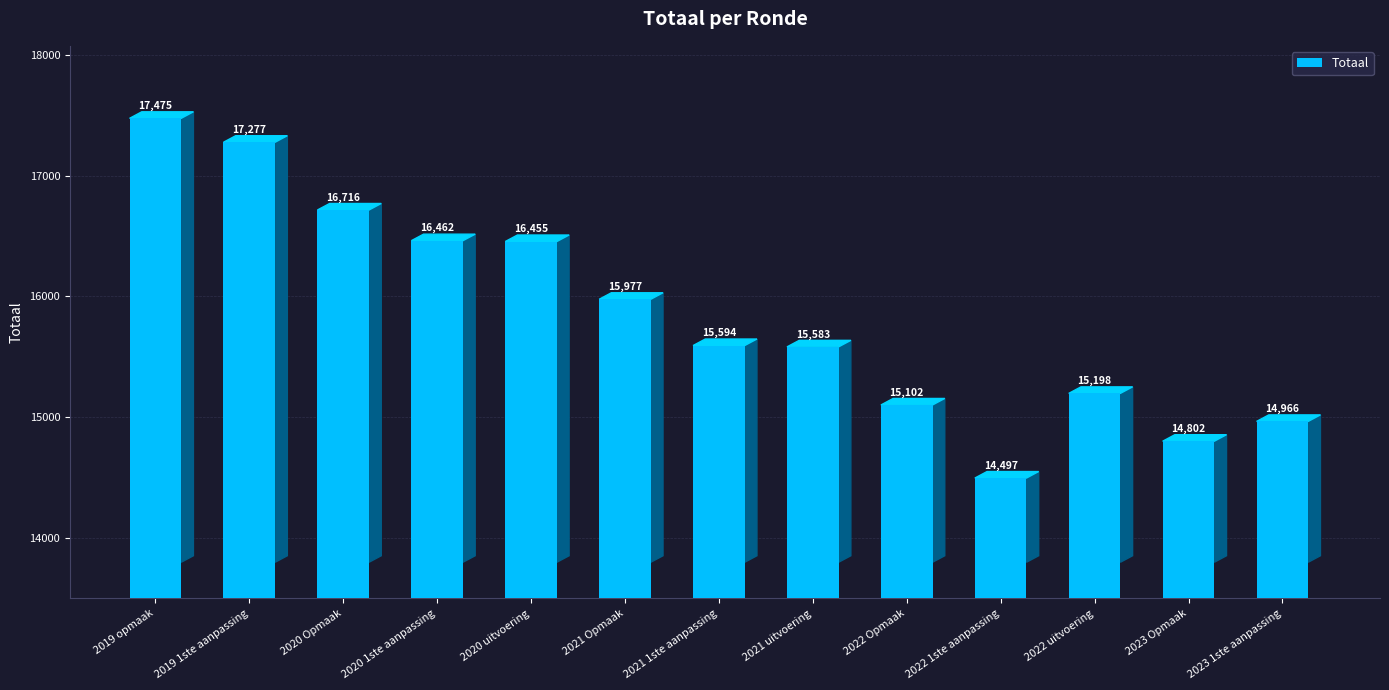

Rank the categories by value from highest to lowest.

2019 opmaak, 2019 1ste aanpassing, 2020 Opmaak, 2020 1ste aanpassing, 2020 uitvoering, 2021 Opmaak, 2021 1ste aanpassing, 2021 uitvoering, 2022 uitvoering, 2022 Opmaak, 2023 1ste aanpassing, 2023 Opmaak, 2022 1ste aanpassing